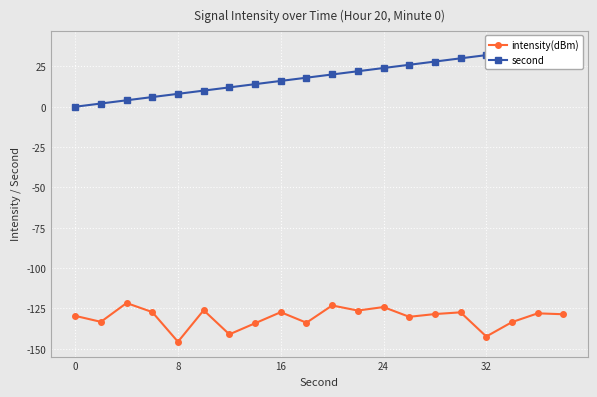

At how many categories does at least one series exceed -143?

20